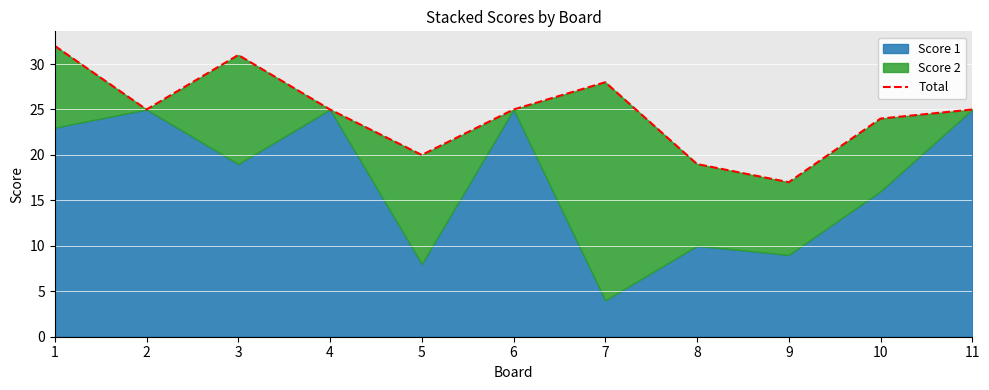

What is the average value?

25